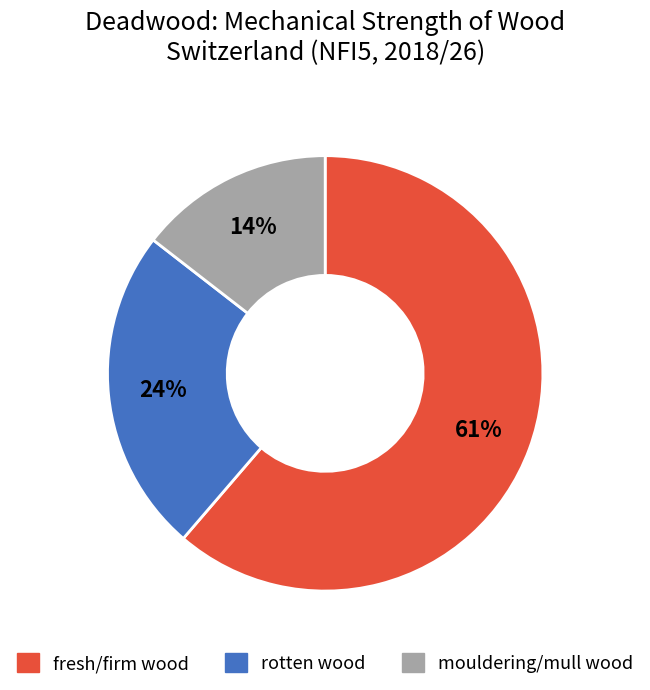

How many slices are in this pie chart?

3